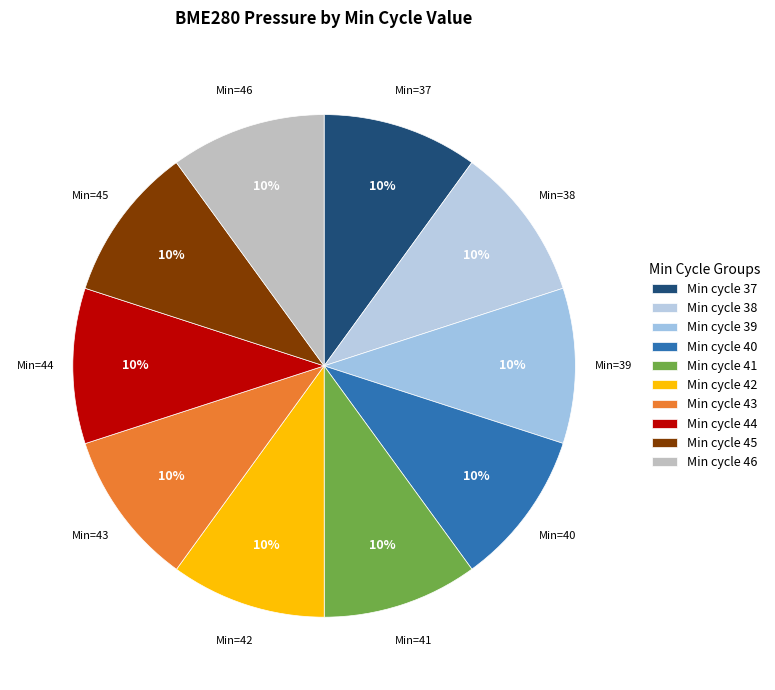

What is the largest slice in the pie chart?

43